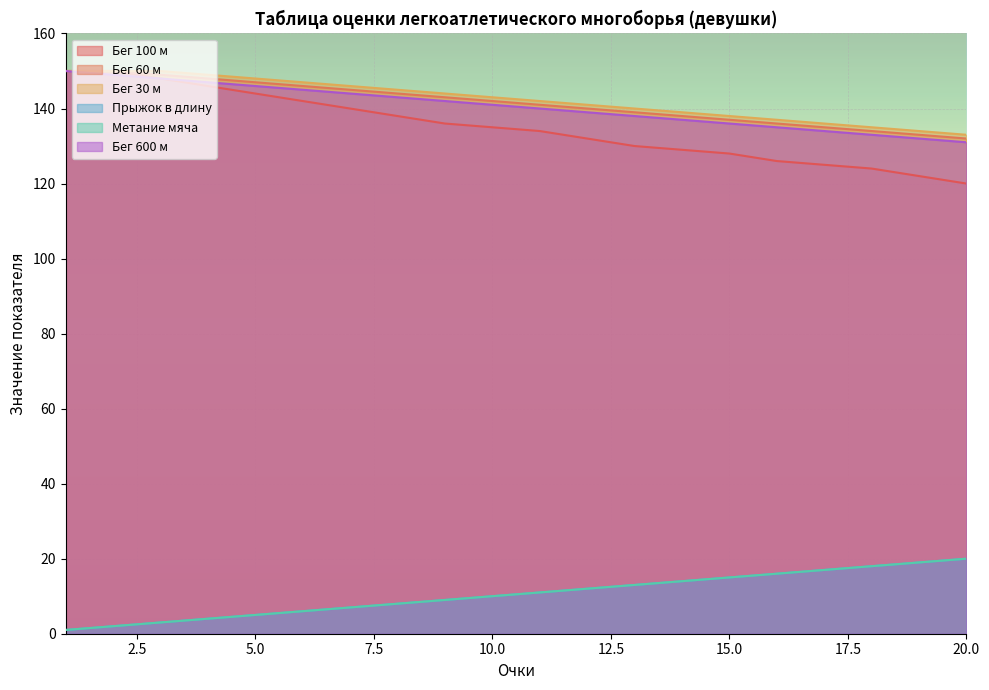

At 11, list the series in order from smallest to largest.

pryzhok, metanie, beg_100m, beg_600m, beg_60m, beg_30m